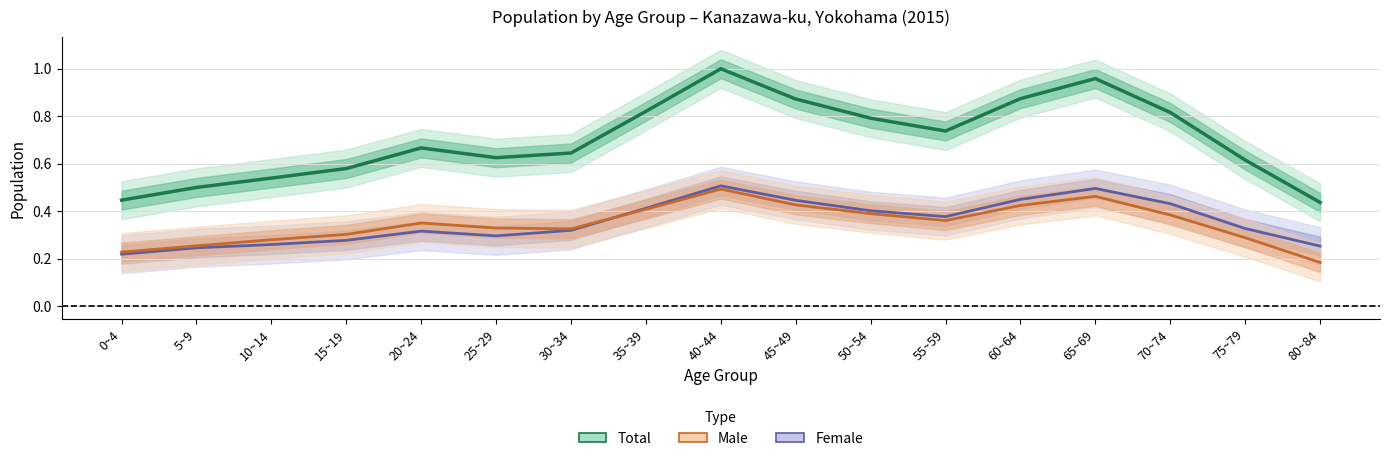

Which series has the largest range (max minus min)?

Total